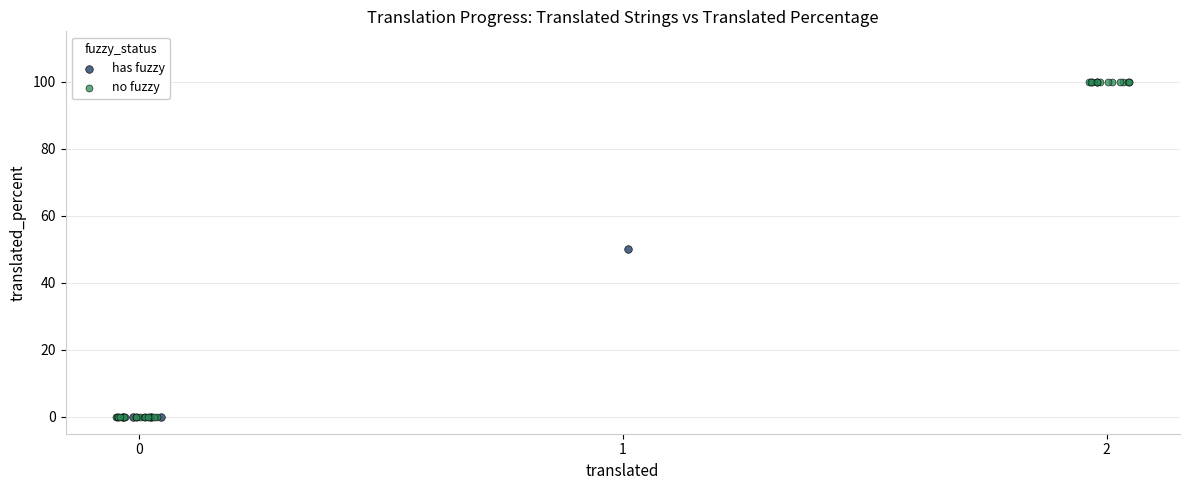

What are all the series names shown in the legend?

has fuzzy, no fuzzy